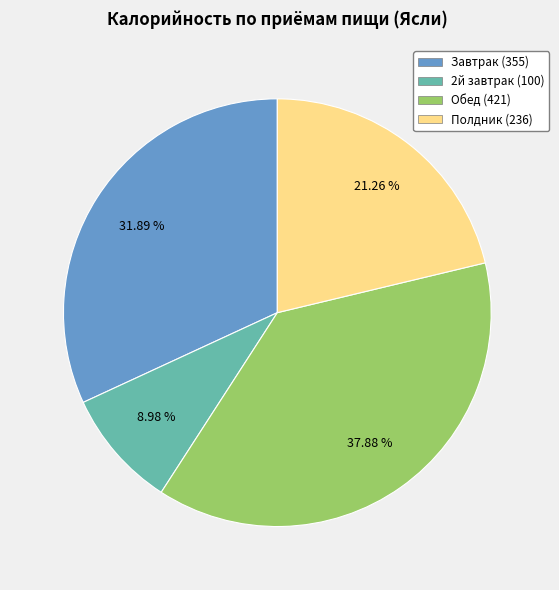

True or false: Полдник accounts for 21% of the total.

True